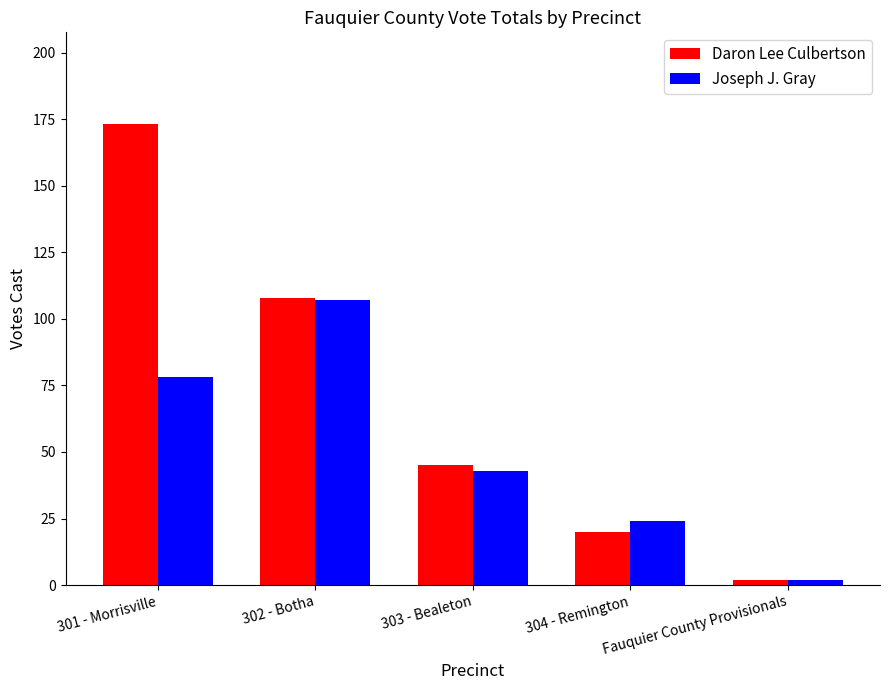

Does the chart contain stacked bars?

No